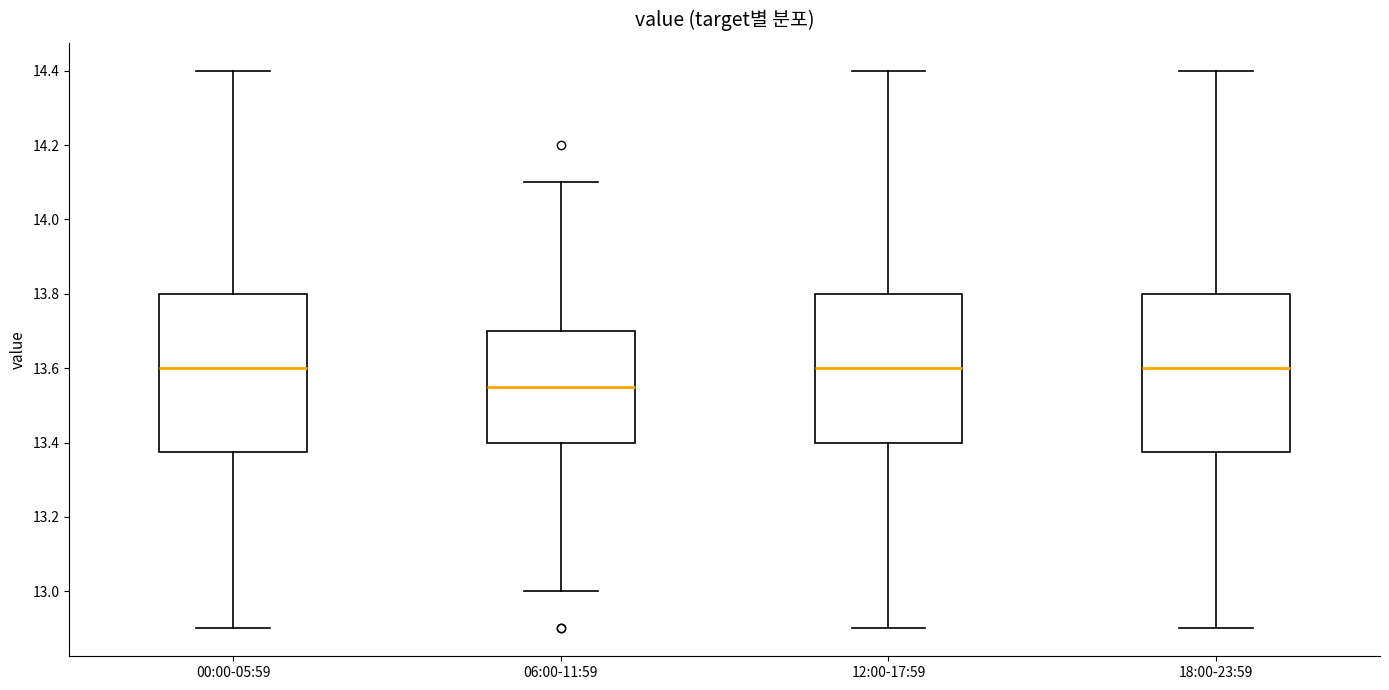

Reading left to right, transcribe this box plot: for each box, give where its median line is, the range the box spans, and where its two whiskers end, as read against the y-axis. The values are not printed on the chart, so give them approximately, as read against the axis.

00:00-05:59: median 13.60, box 13.38 to 13.80, whiskers 12.90 to 14.40
06:00-11:59: median 13.56, box 13.40 to 13.70, whiskers 13.00 to 14.10
12:00-17:59: median 13.60, box 13.40 to 13.80, whiskers 12.90 to 14.40
18:00-23:59: median 13.60, box 13.38 to 13.80, whiskers 12.90 to 14.40